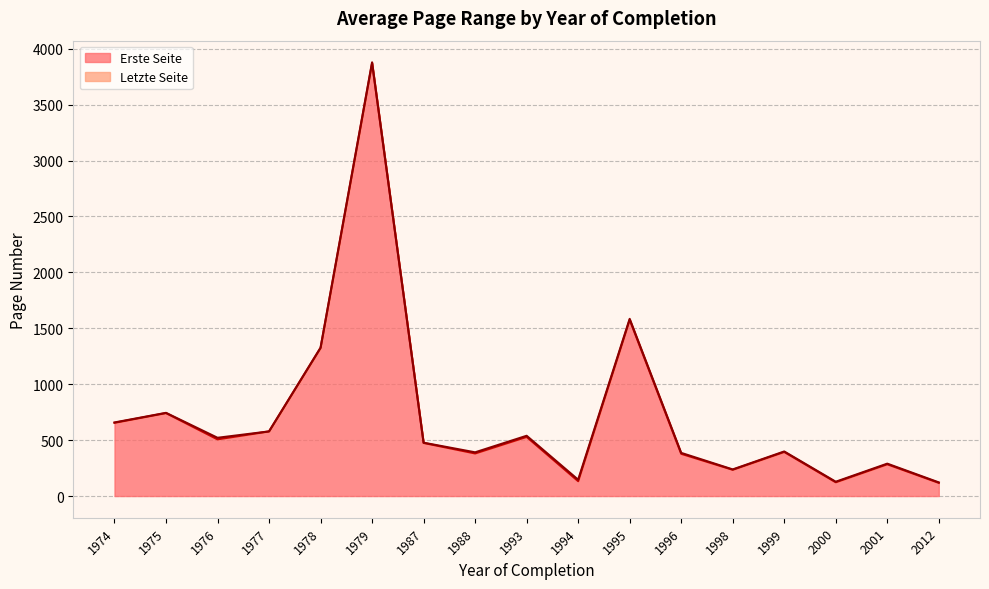

True or false: Letzte Seite and Erste Seite cross at least once.

False